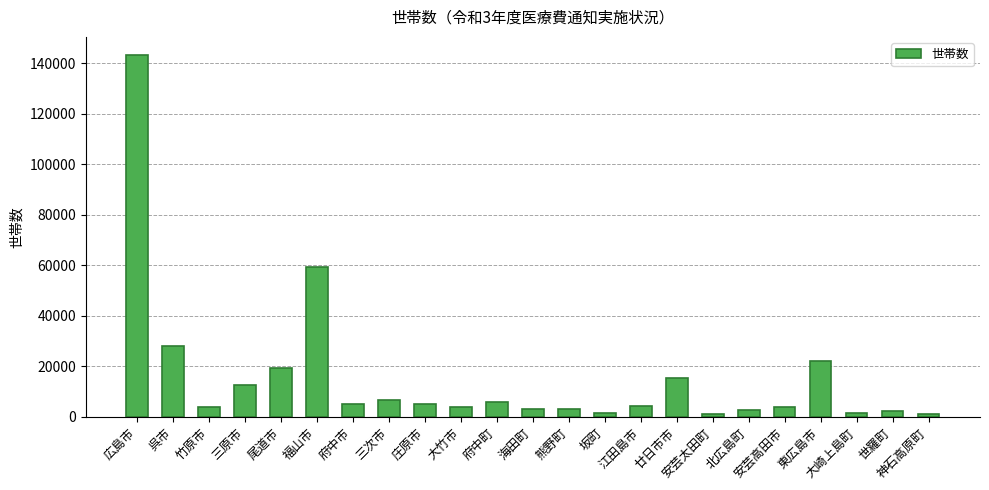

What is the maximum value shown in the chart?

143239